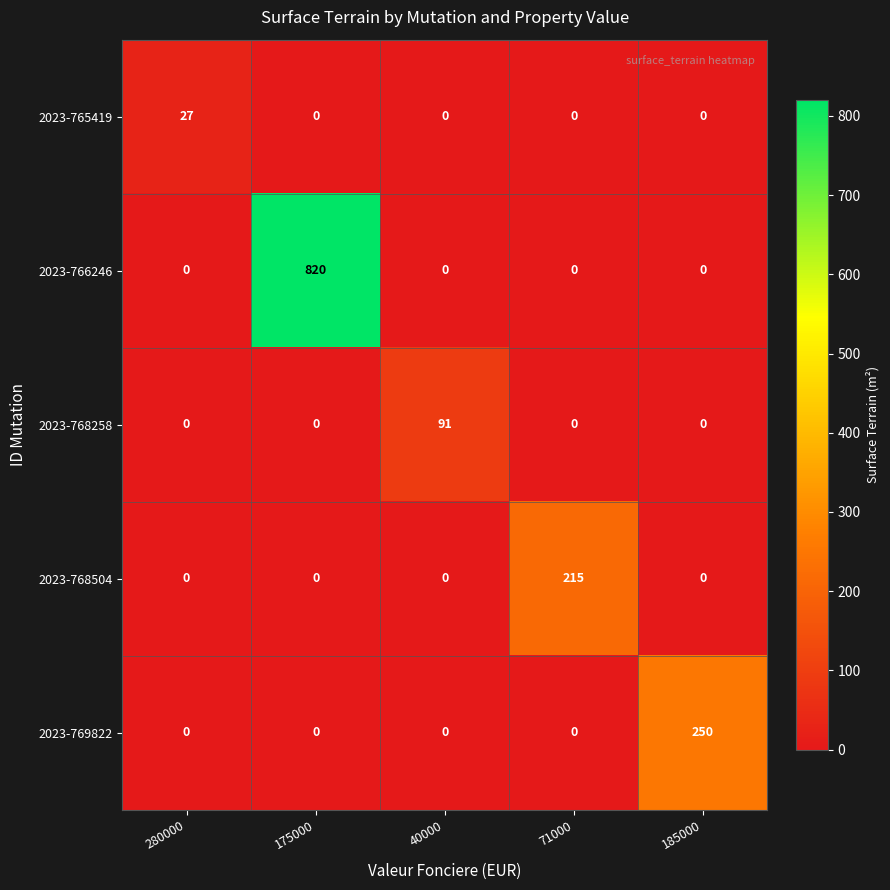

What is the spread (max minus min) of values at 185000?

250